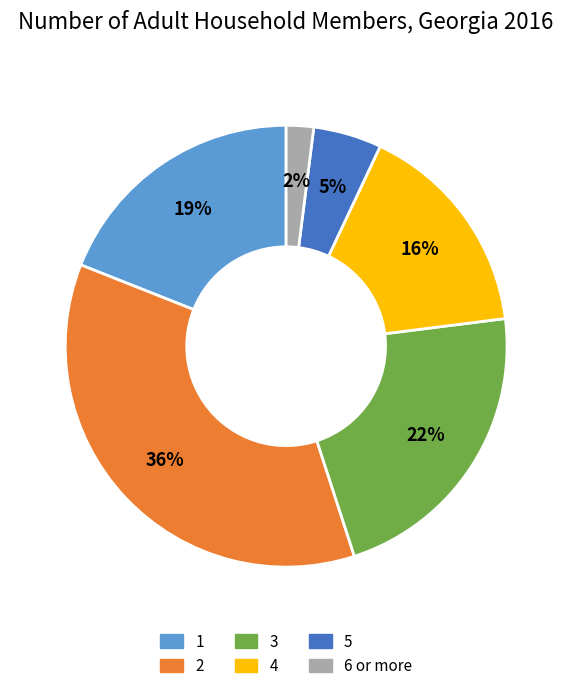

To the nearest percent, what is the average slice percentage?

17%